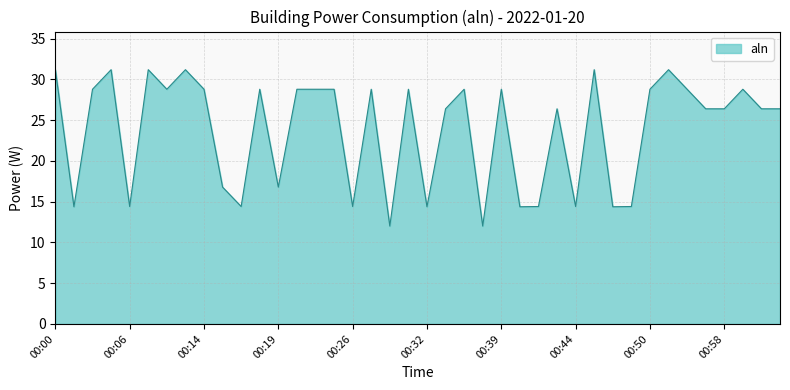

What is the minimum value shown in the chart?

12.0